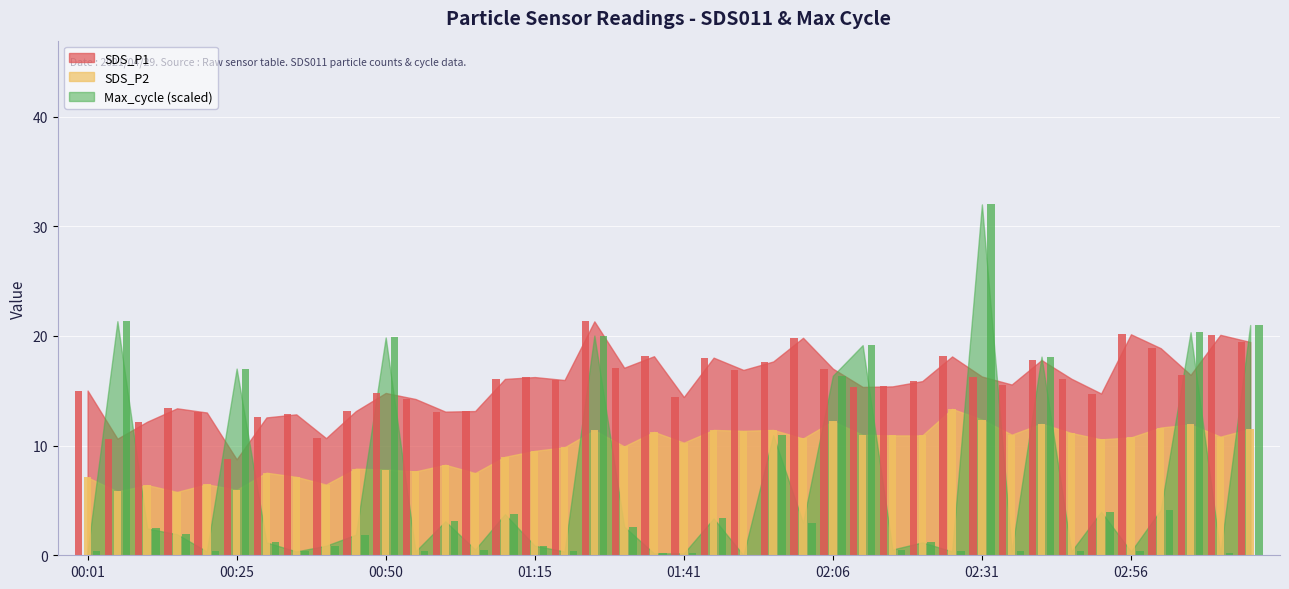

Does the chart contain stacked bars?

No